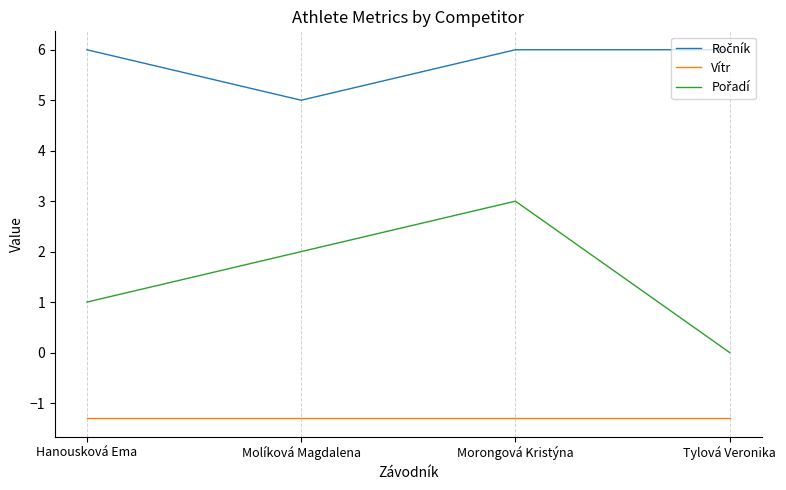

What is the spread (max minus min) of values at Morongová Kristýna?

7.3